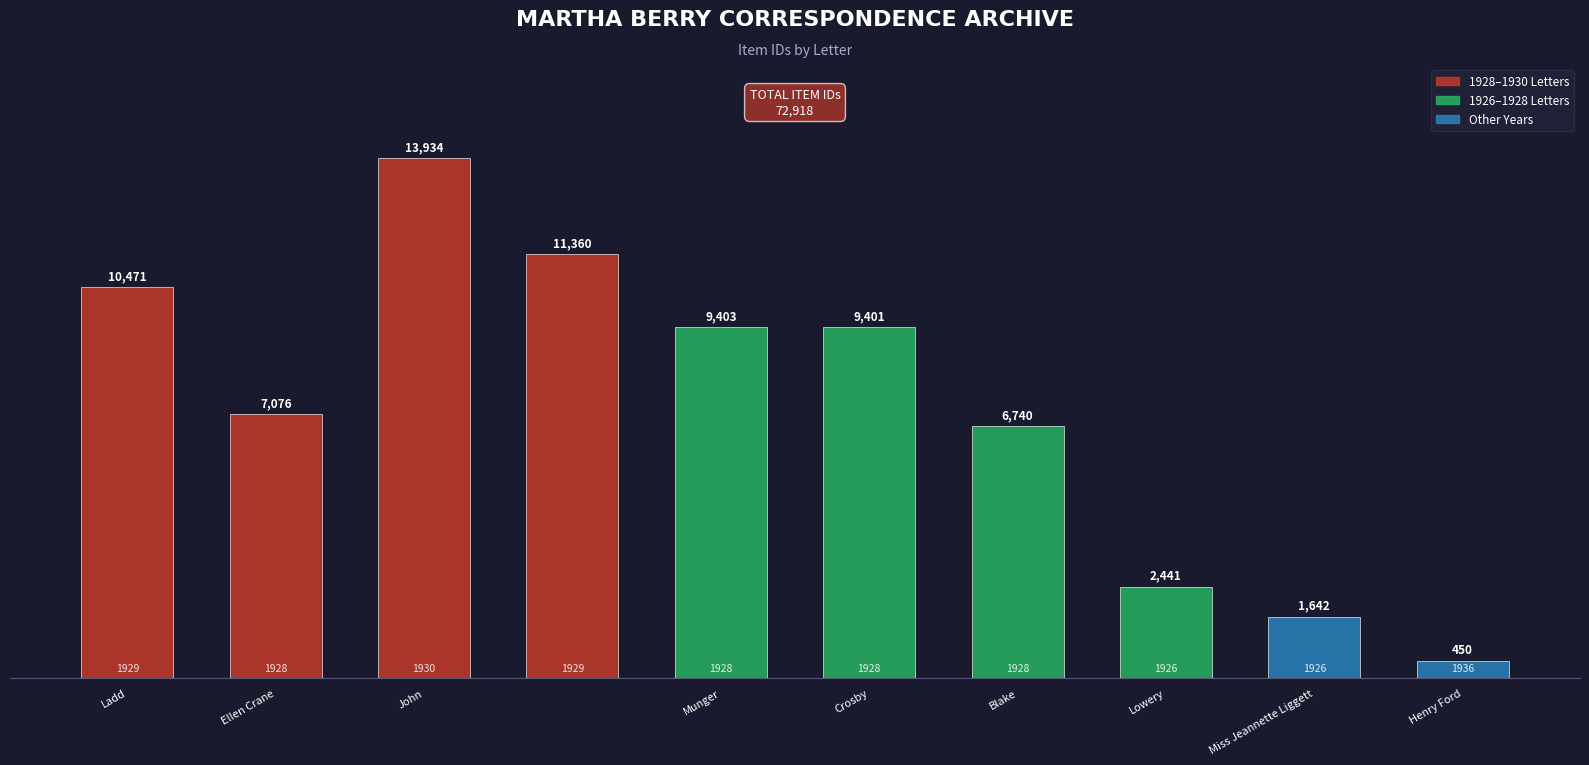

What is the value of the 6th bar from the left?

9401